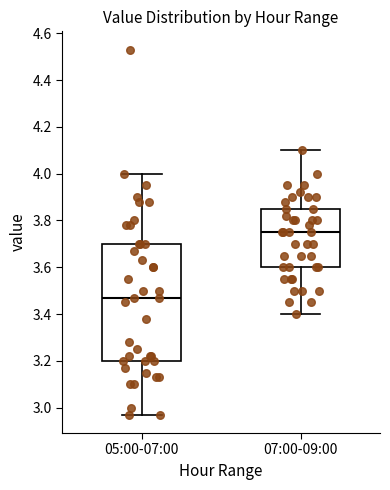

Reading left to right, transcribe this box plot: for each box, give where its median line is, the range the box spans, and where its two whiskers end, as read against the y-axis. The values are not printed on the chart, so give them approximately, as read against the axis.

05:00-07:00: median 3.48, box 3.20 to 3.70, whiskers 2.98 to 4.00
07:00-09:00: median 3.76, box 3.60 to 3.86, whiskers 3.40 to 4.10